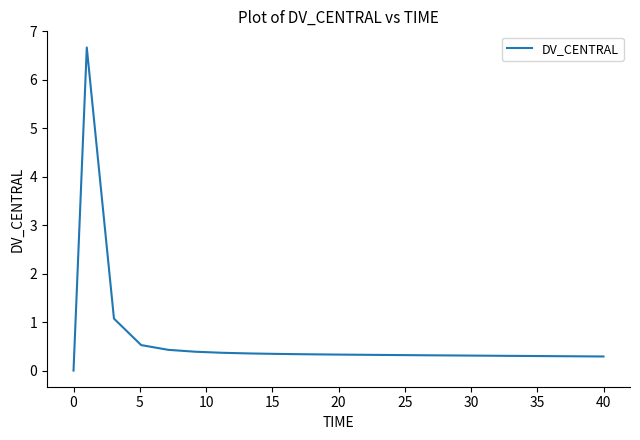

What is the label of the 18th point from the right?

15